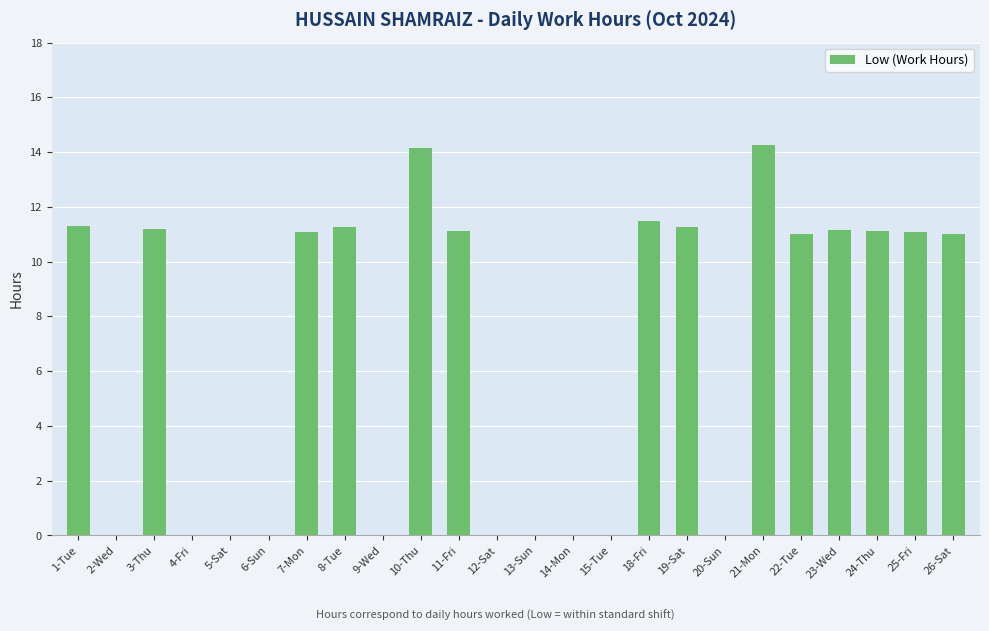

Is it true that the value at 4-Fri is 0.0?

True